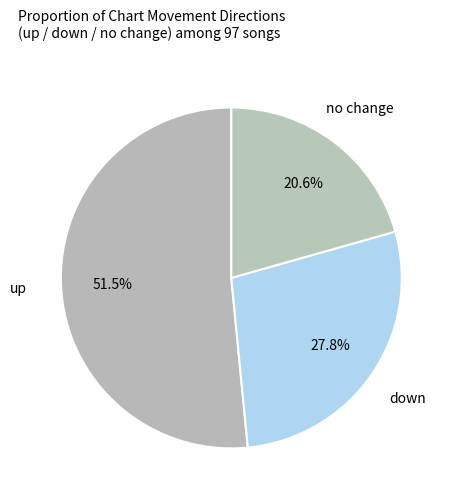

Count the number of slices in the pie.

3